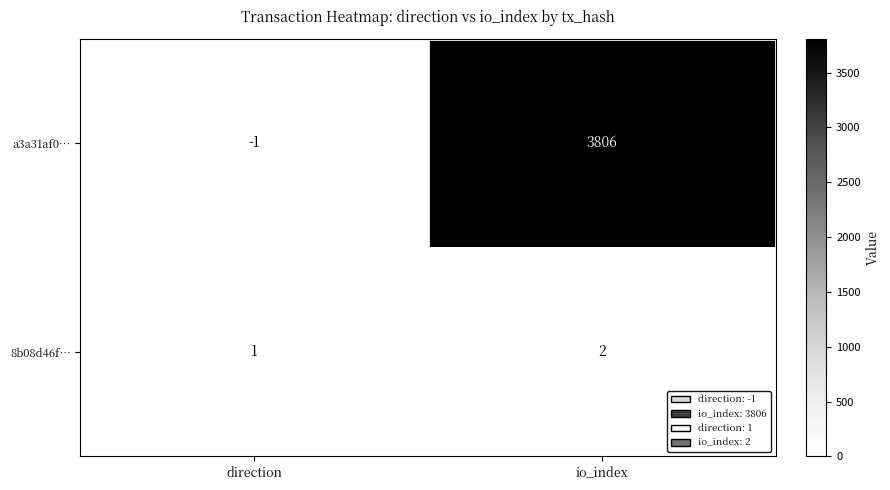

Rank the series by their average value, from highest to lowest.

a3a31af0…, 8b08d46f…